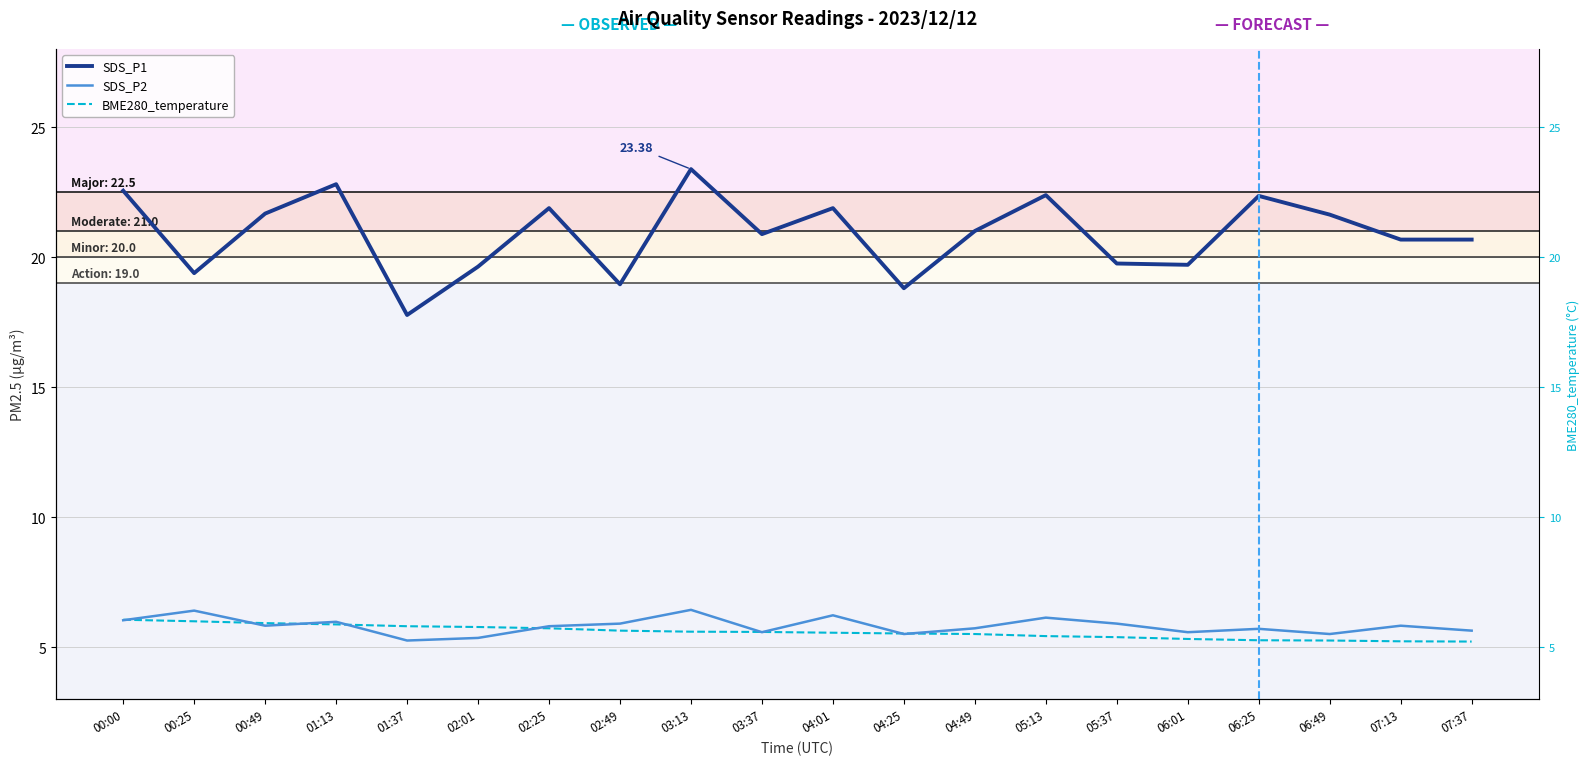

What is the difference between the highest and lowest values at 06:49?

16.4